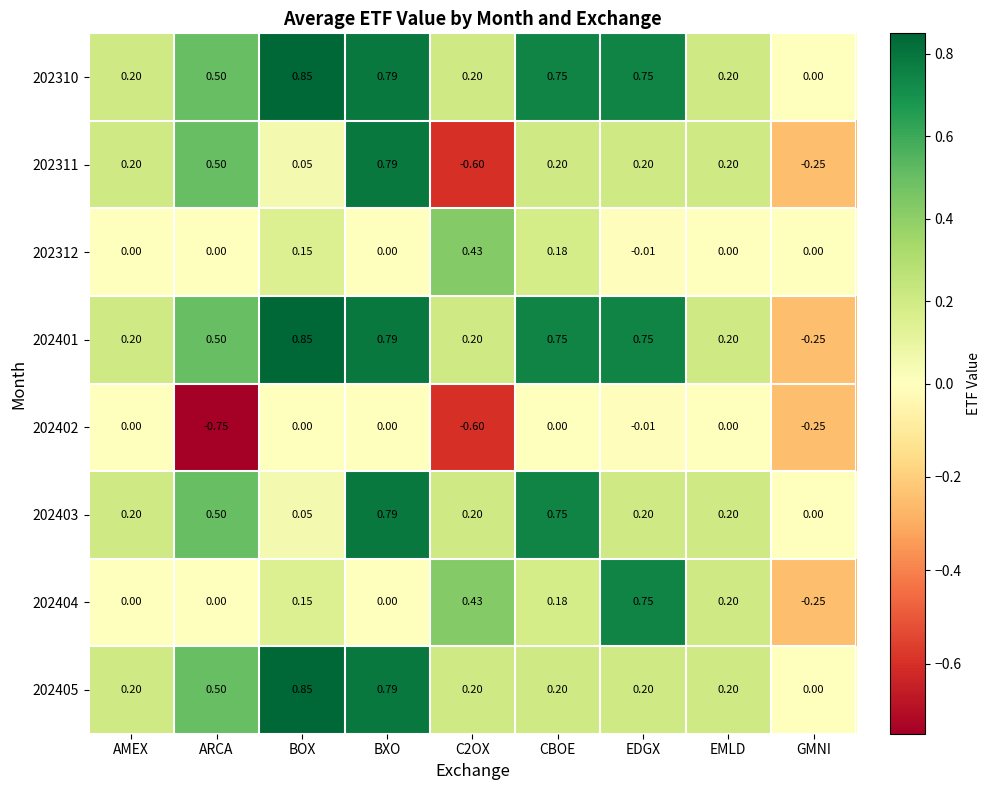

Where does the 202401 series first go above 0?

AMEX